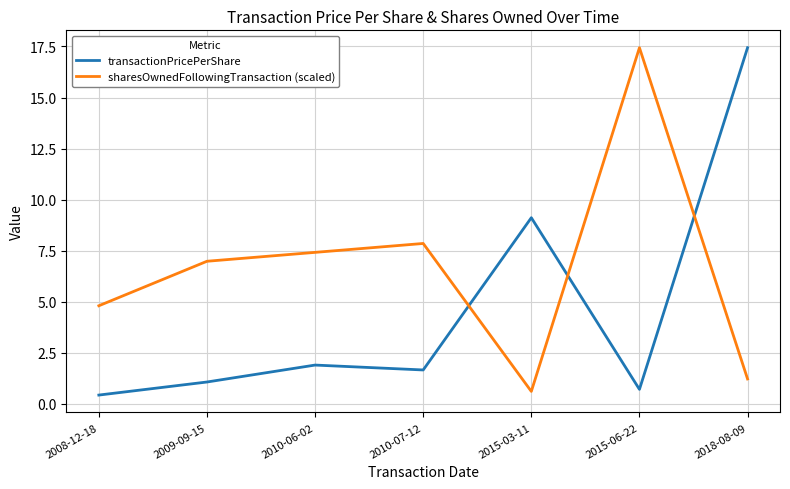

Which series ends up on top after the final intersection of sharesOwnedFollowingTransaction (scaled) and transactionPricePerShare?

transactionPricePerShare